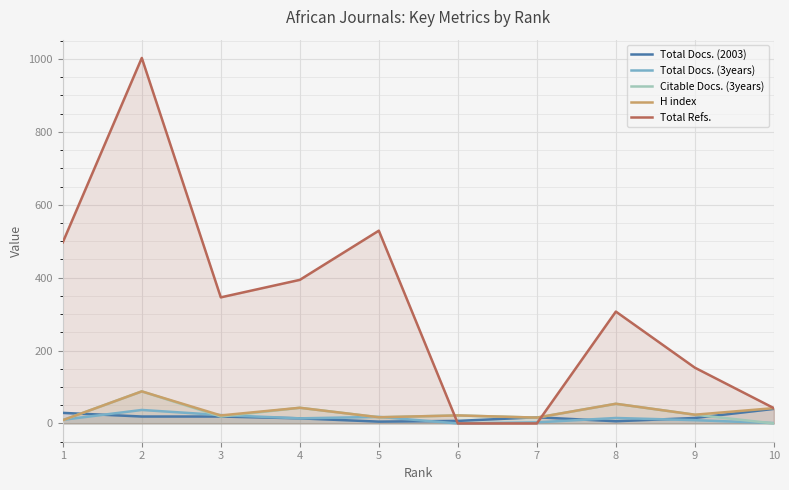

In Total Docs. (2003), how many points are lower than both neighbors (excluding endpoints)?

2